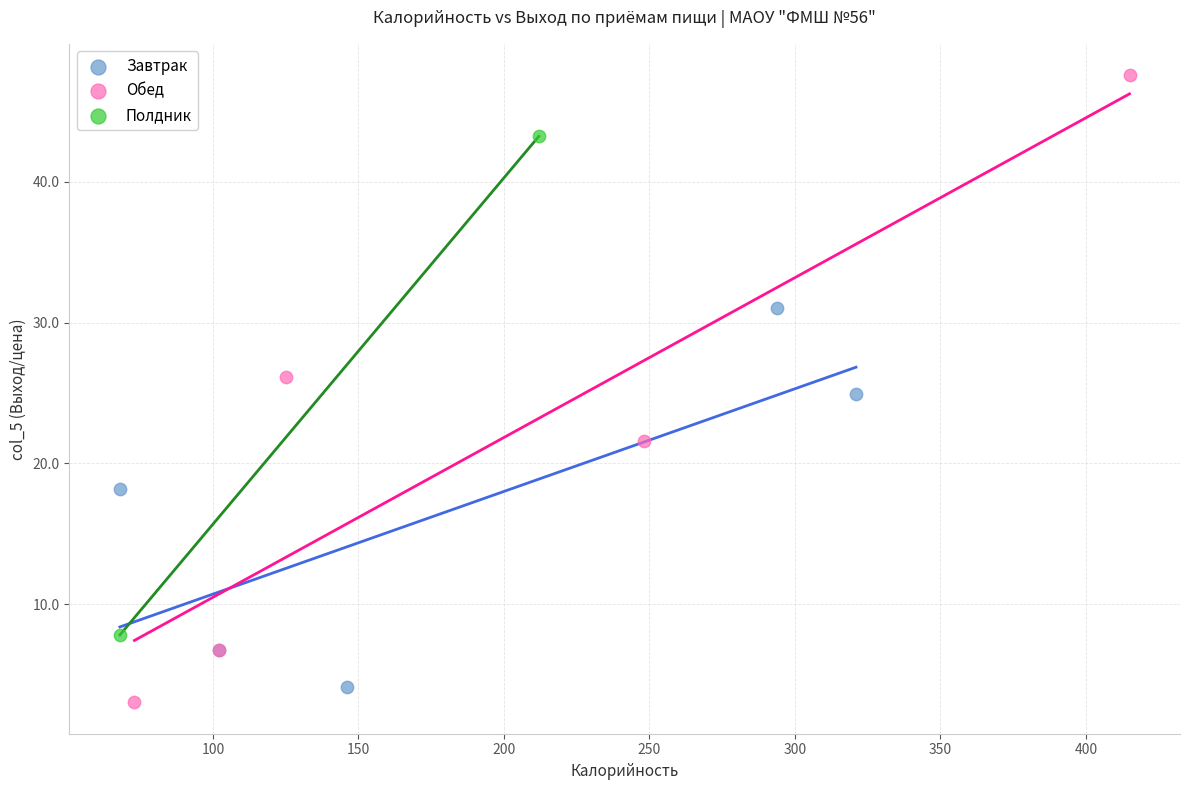

Which series contains the highest Y value?

Обед